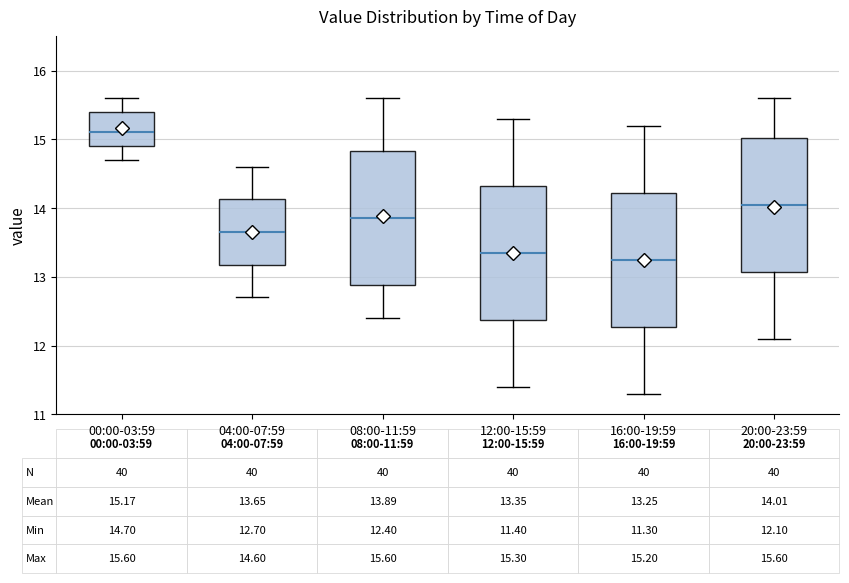

Which box has the highest median line?

00:00-03:59